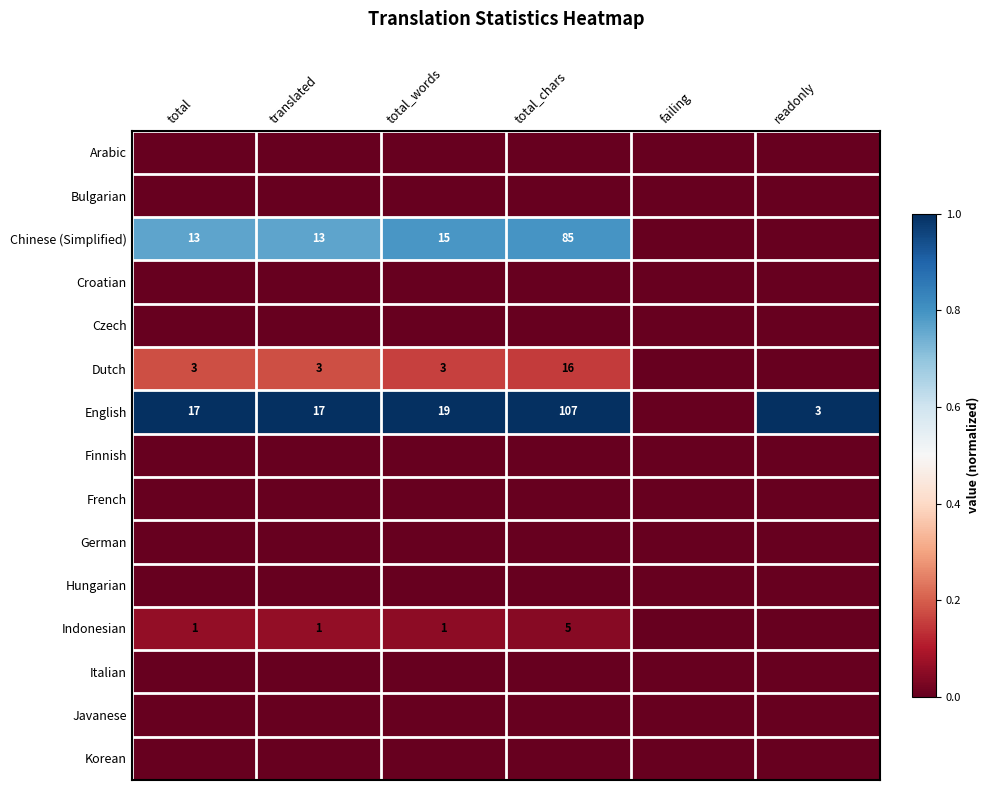

At how many categories does at least one series exceed 0?

5